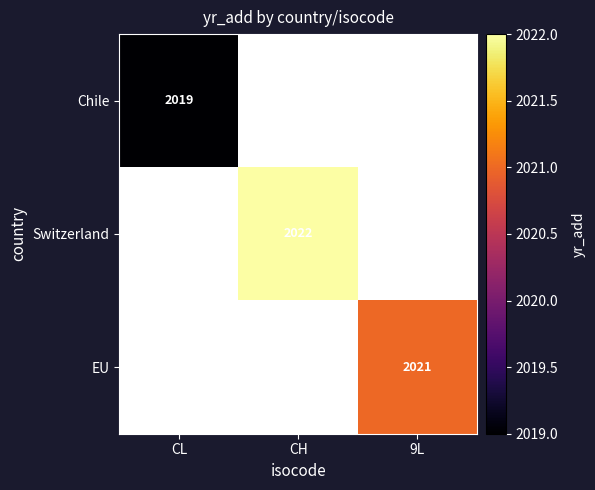

The value of EU at 9L is 977. True or false?

False